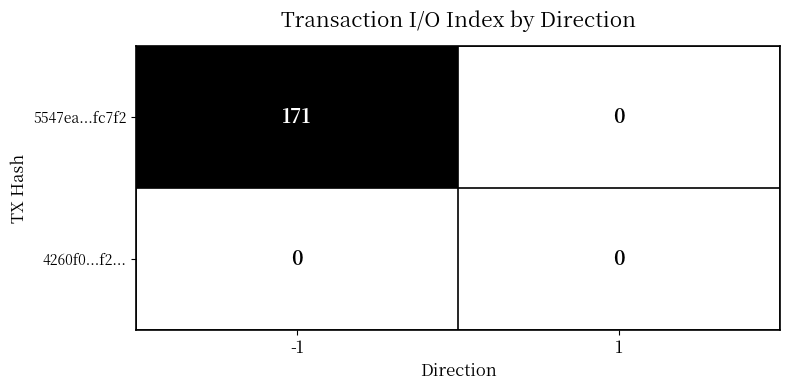

At which category is the sum across all series the highest?

-1